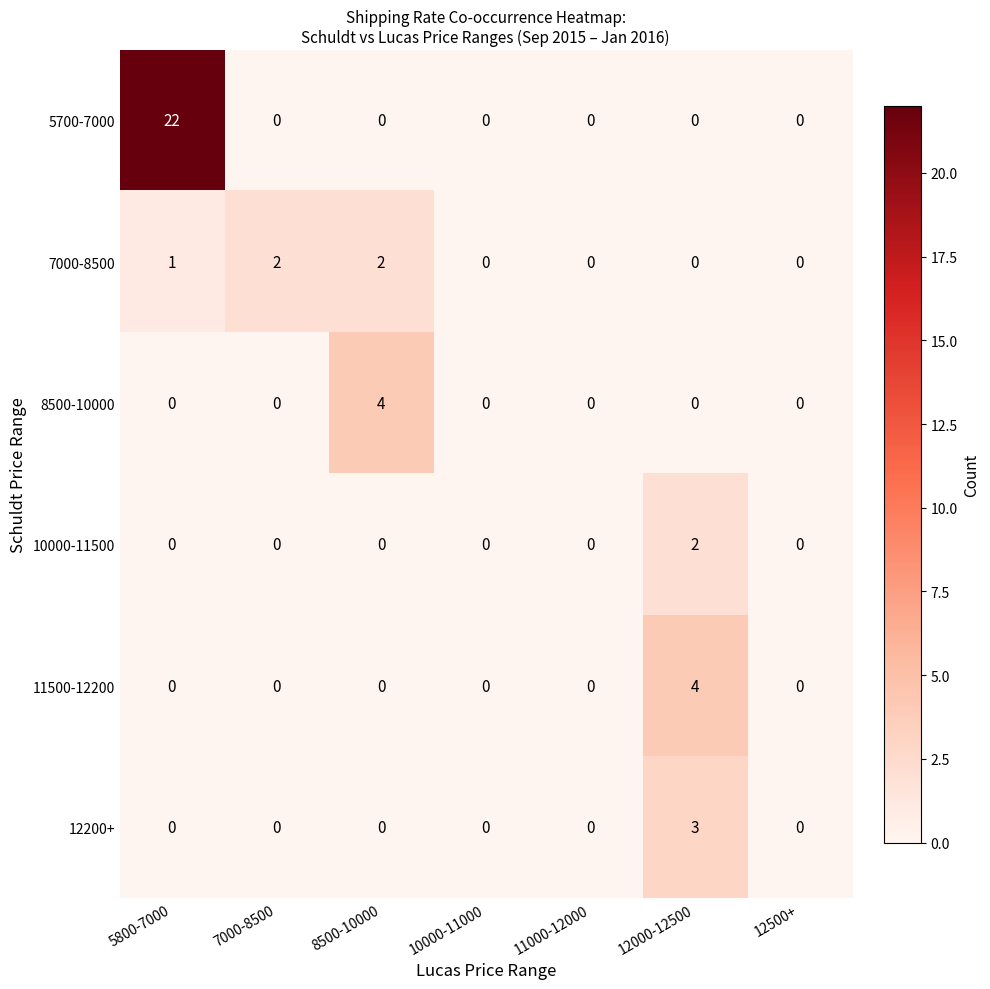

What is the total value across all series at 12000-12500?

9